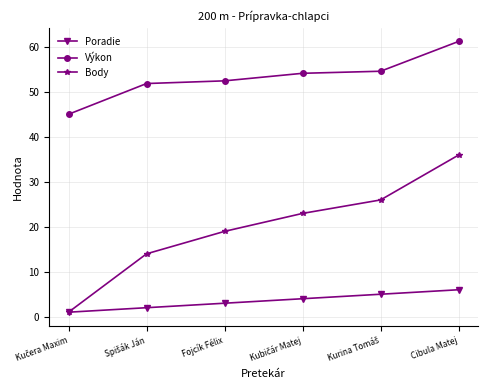

List the series in order of their overall mean, highest first.

Výkon, Body, Poradie